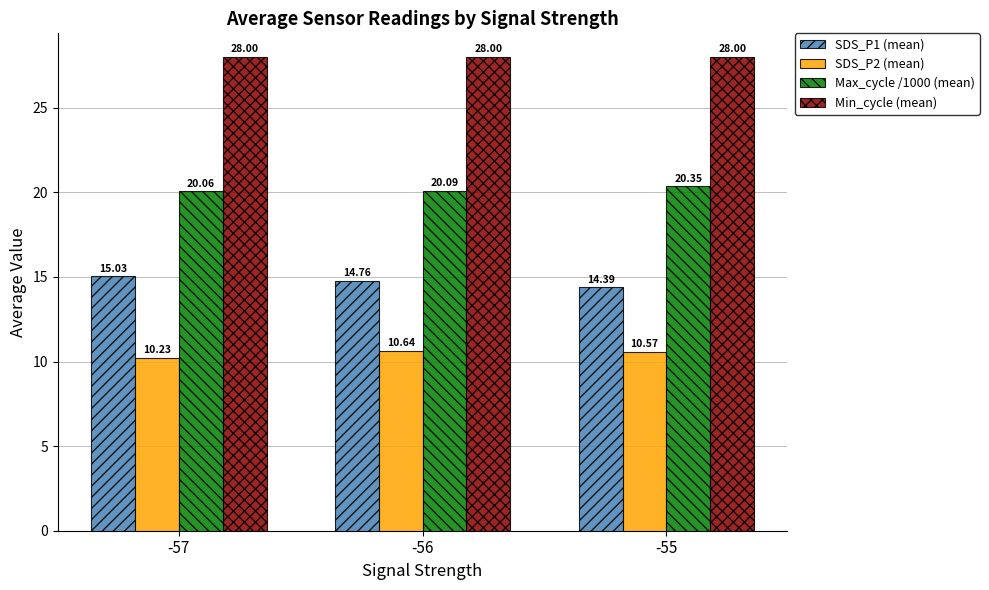

What is the difference between the maximum and minimum values in the SDS_P2 (mean) series?

0.4